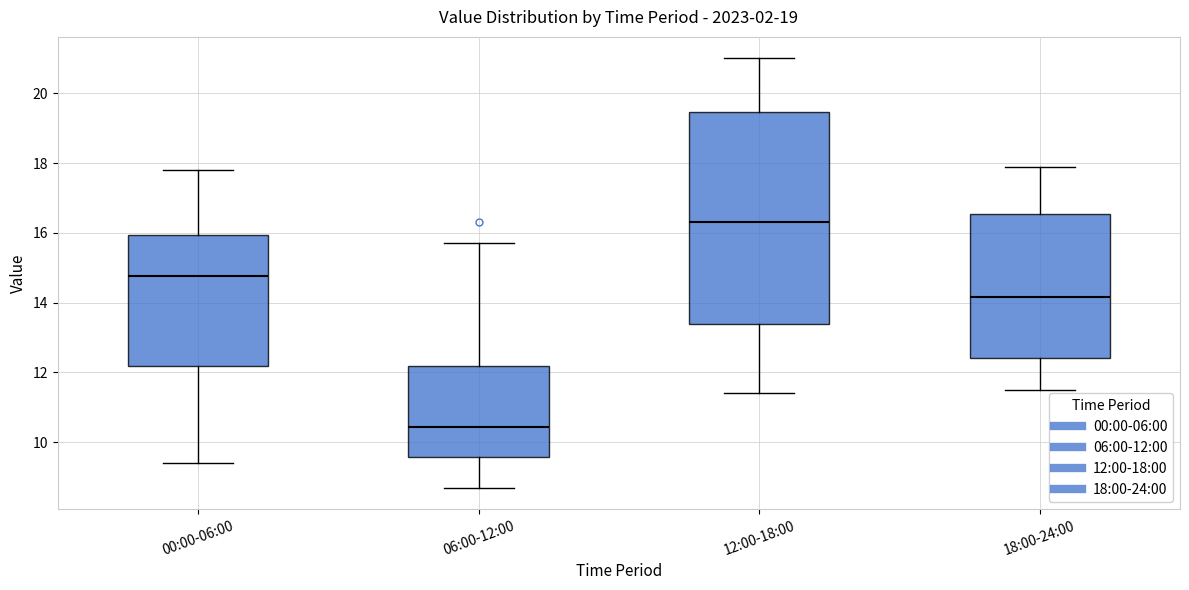

Reading left to right, transcribe this box plot: for each box, give where its median line is, the range the box spans, and where its two whiskers end, as read against the y-axis. The values are not printed on the chart, so give them approximately, as read against the axis.

00:00-06:00: median 14.8, box 12.2 to 16.0, whiskers 9.4 to 17.8
06:00-12:00: median 10.4, box 9.6 to 12.2, whiskers 8.8 to 15.8
12:00-18:00: median 16.4, box 13.4 to 19.4, whiskers 11.4 to 21.0
18:00-24:00: median 14.2, box 12.4 to 16.6, whiskers 11.6 to 18.0